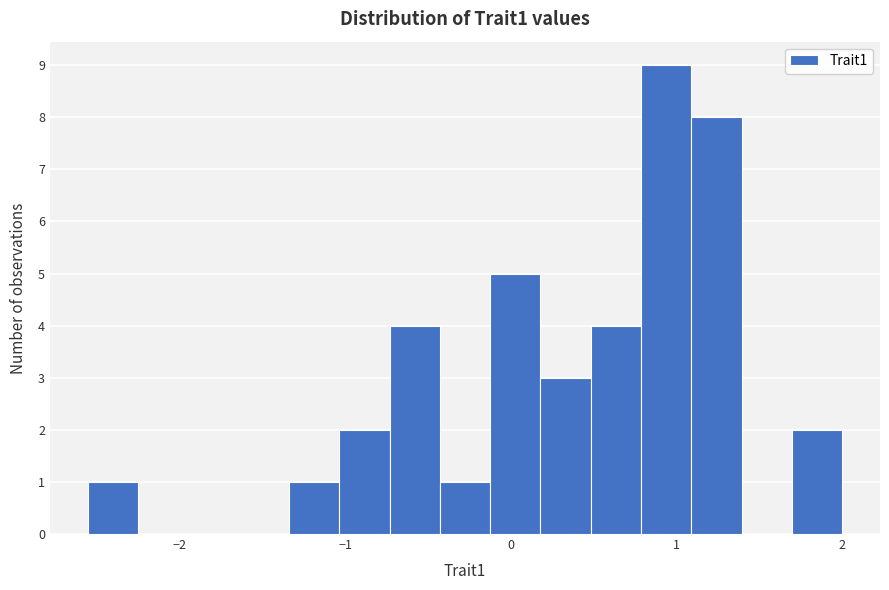

Around what value on the x-axis is the tallest bar? Give the approximate position of its centre, as read against the axis.

0.9